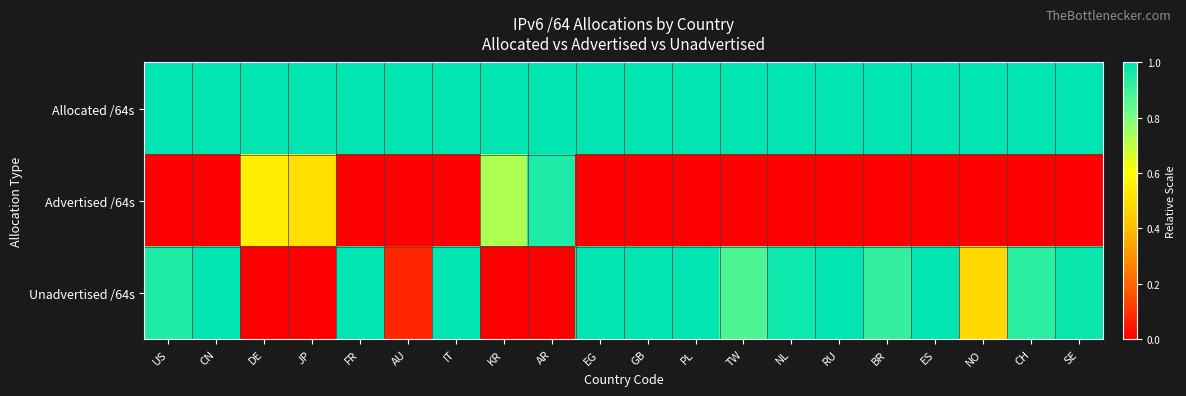

What is the total value across all series at DE?

1.5